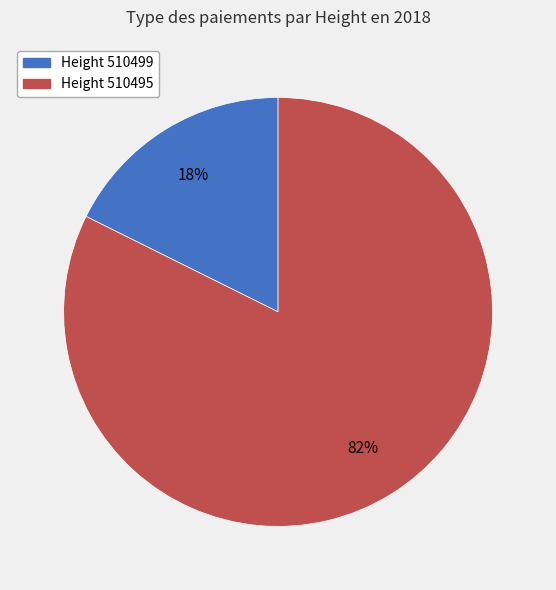

Count the number of slices in the pie.

2